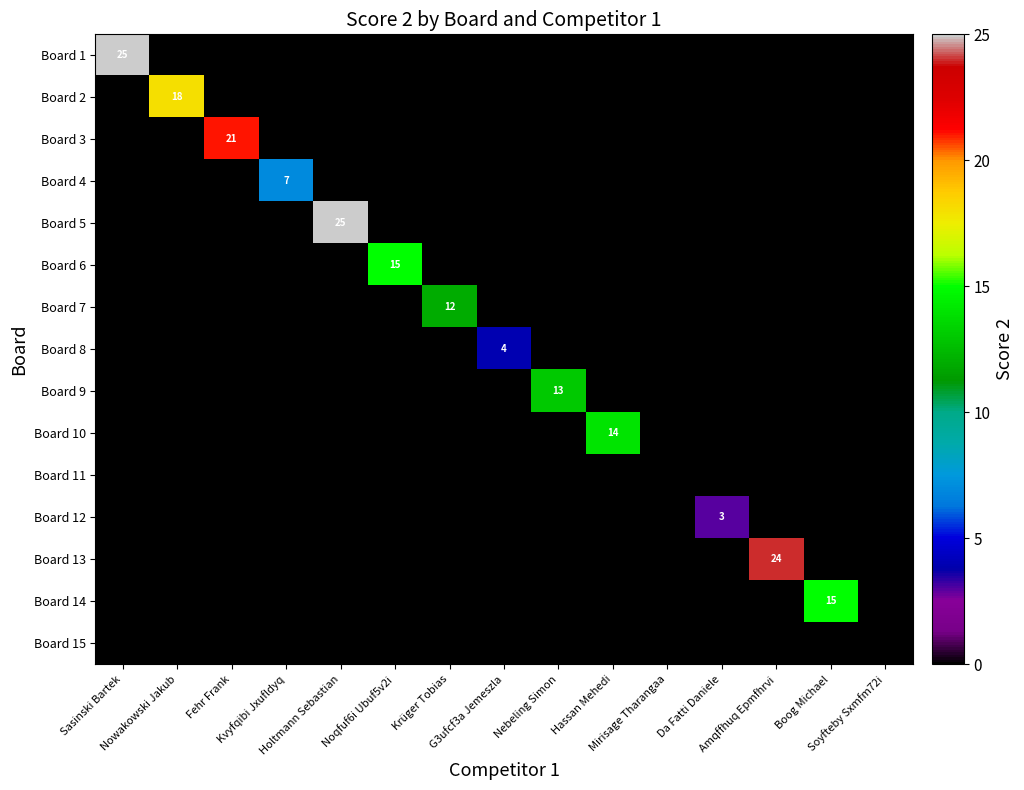

What is the highest value of the Board 13 series?

24